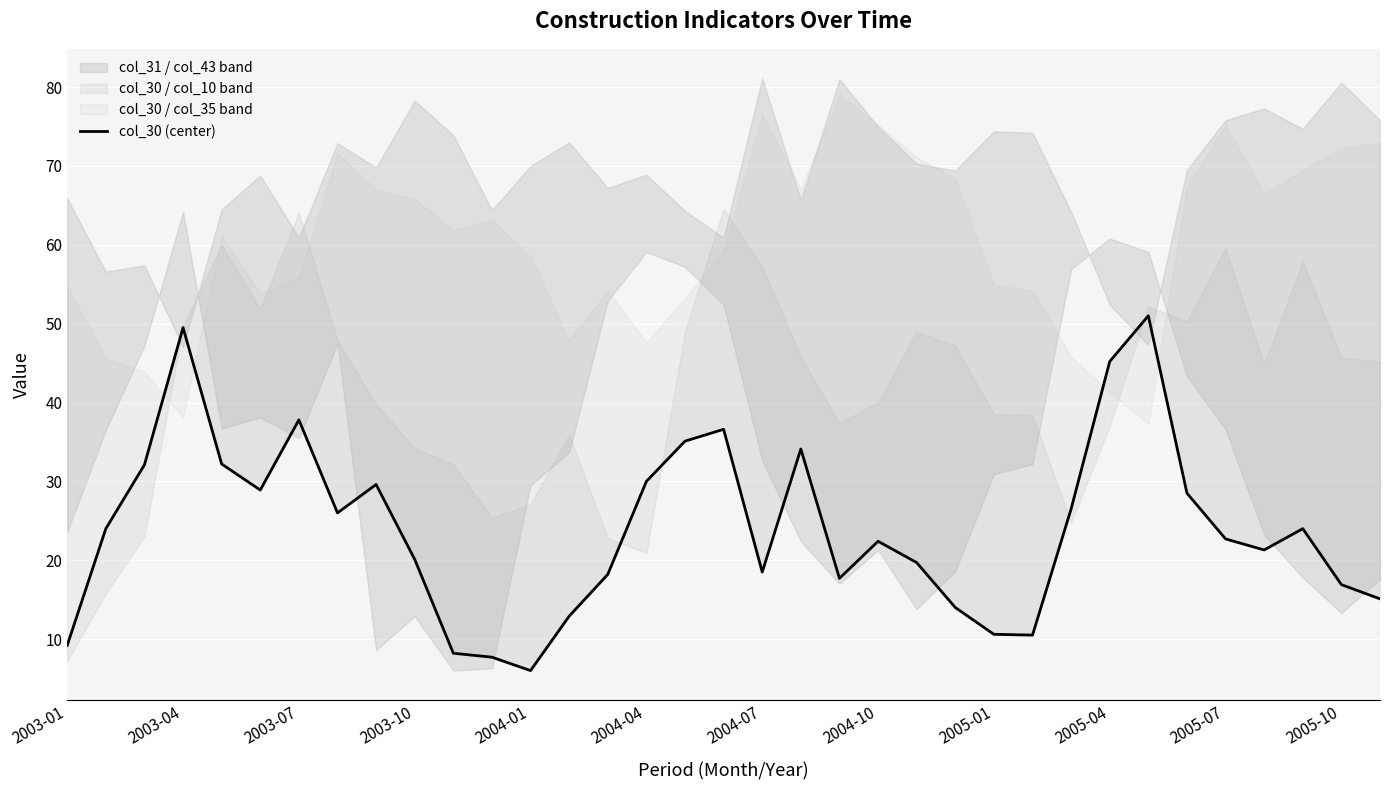

Which has a higher value, 26 or 22?

26